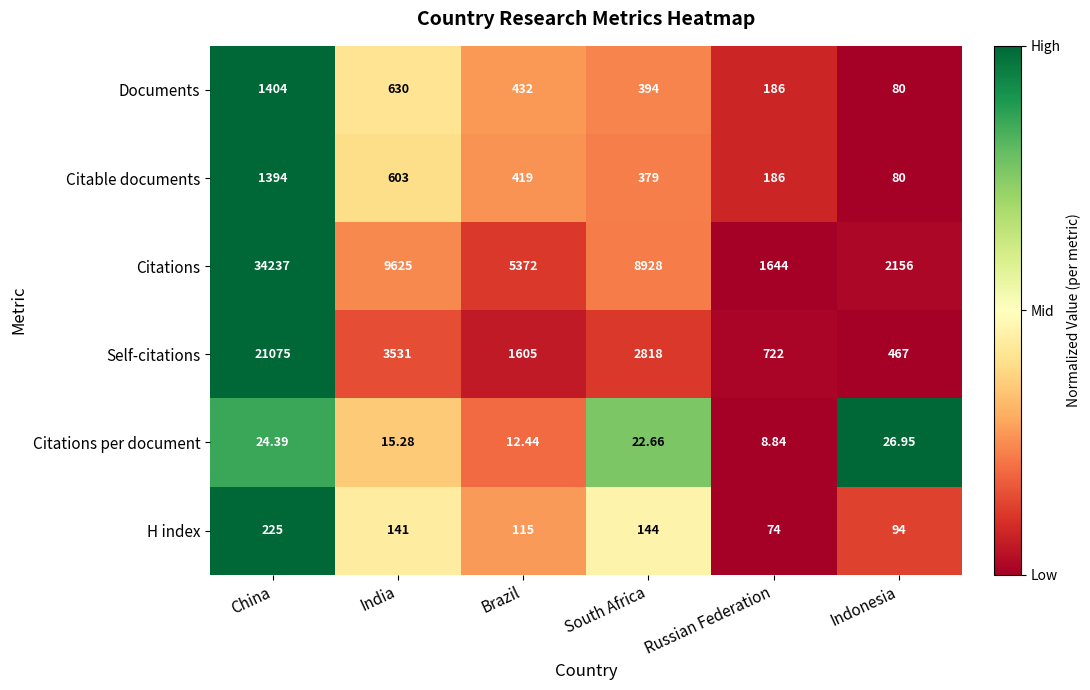

At which category is the sum across all series the highest?

China